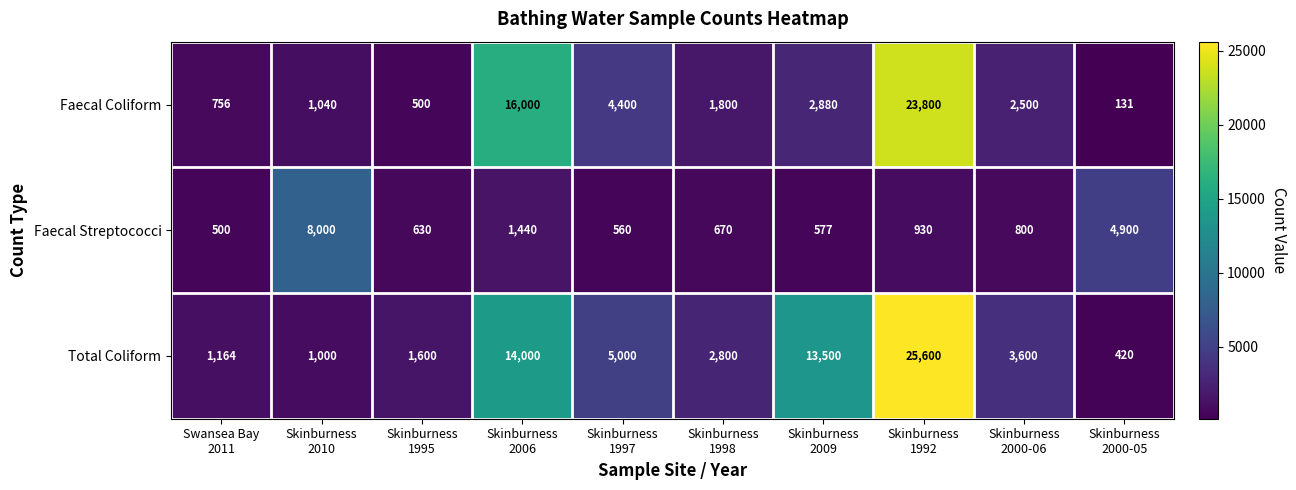

Which series has the largest range (max minus min)?

Total Coliform